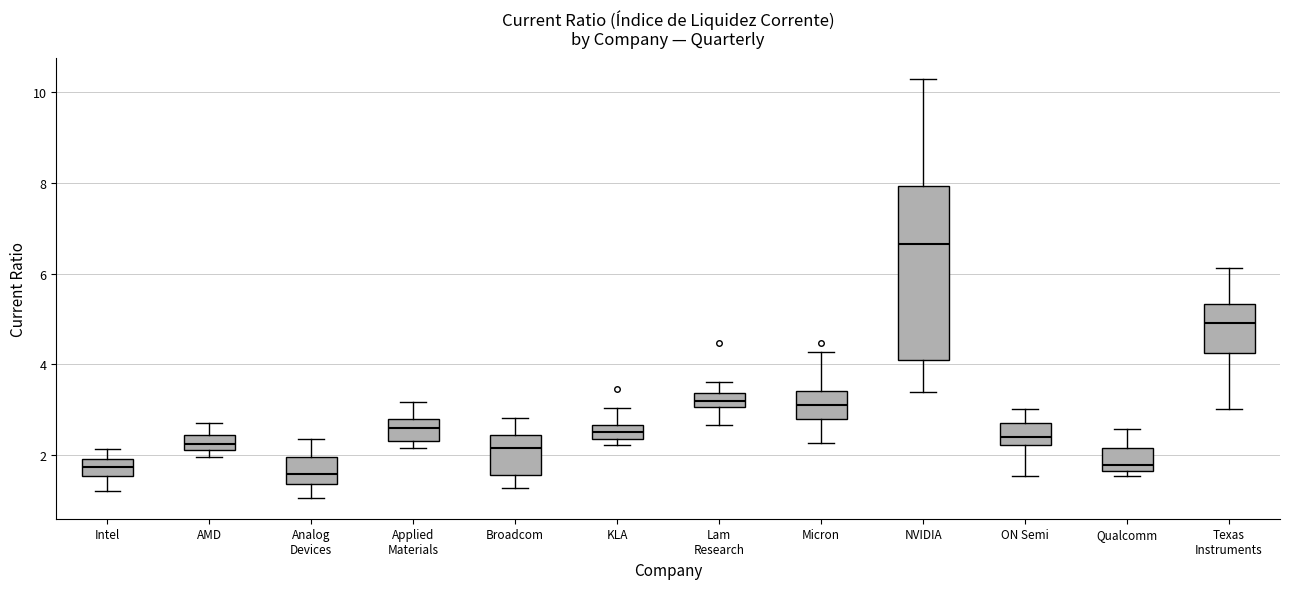

Which box's median line is the highest?

NVIDIA